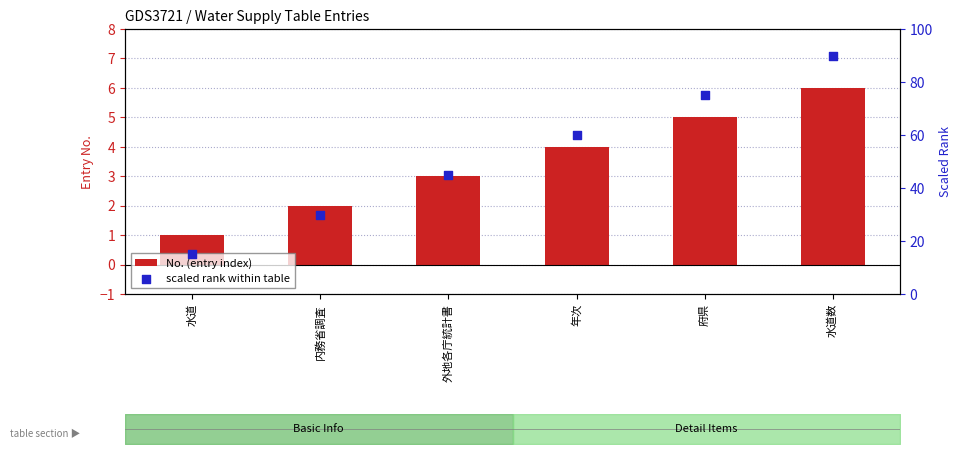

Which series contains the highest Y value?

scaled rank within table